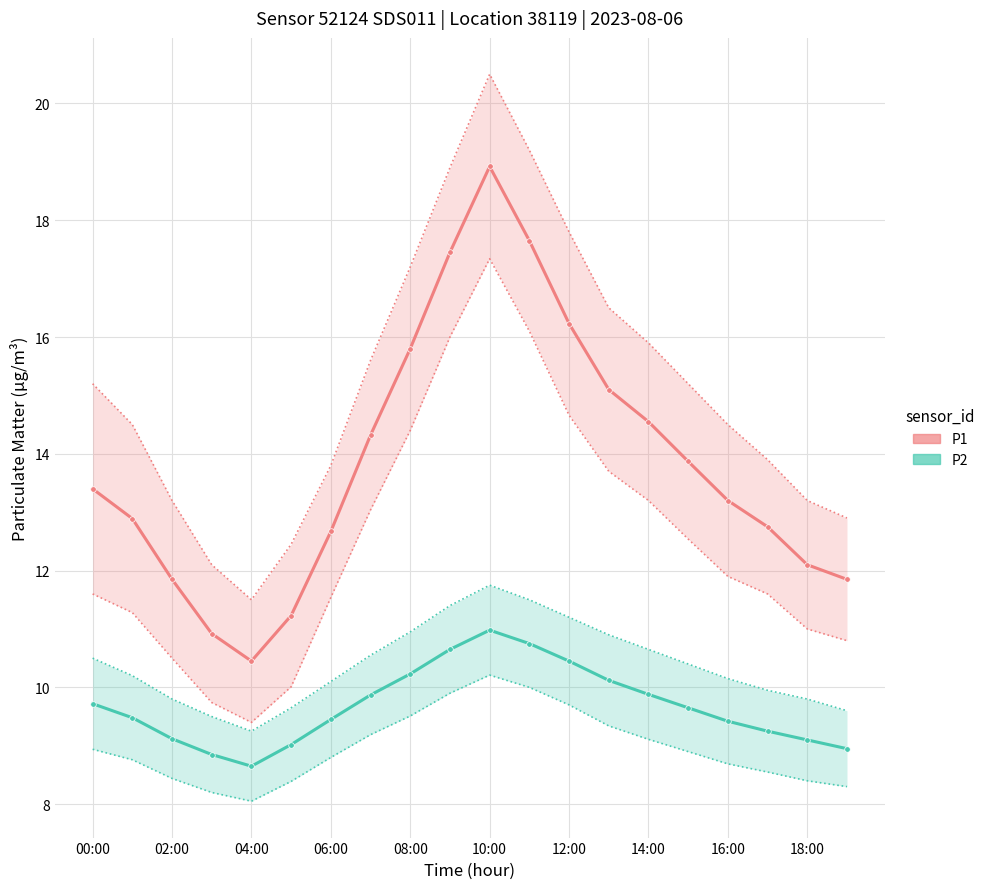

How many values in the P1 series are below 13?

9